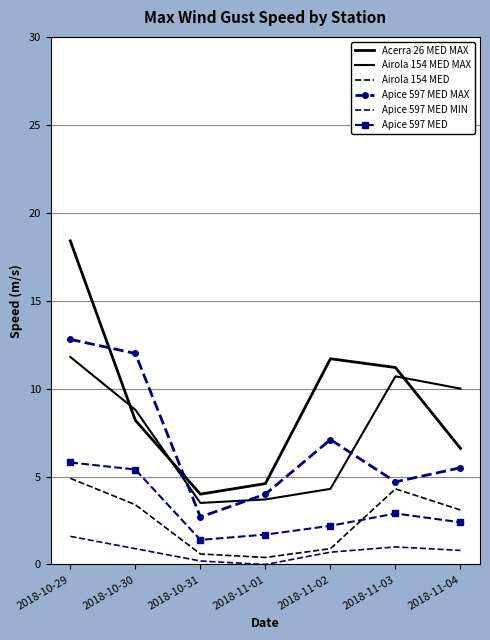

Where is Acerra 26 MED MAX nearest to the value 11?

2018-11-03